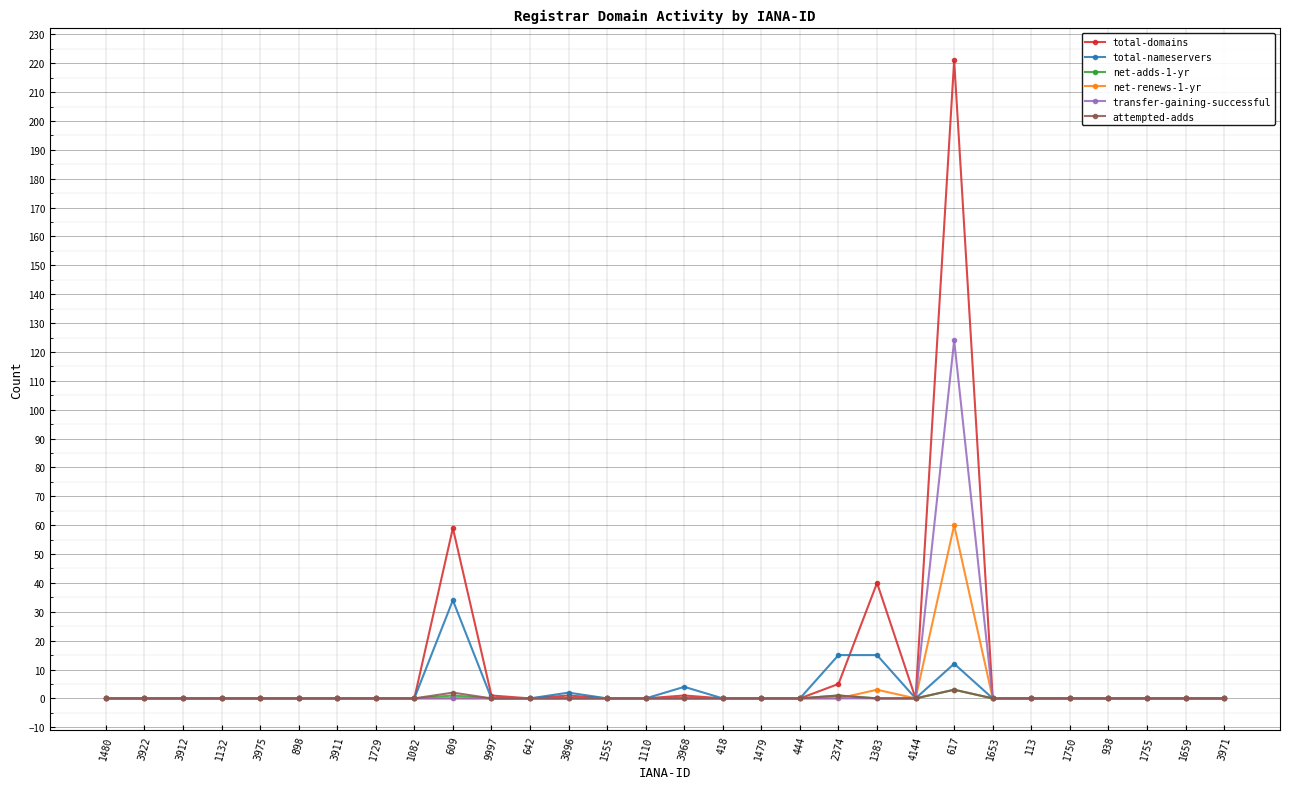

Is it true that transfer-gaining-successful equals -44 at 1750?

False